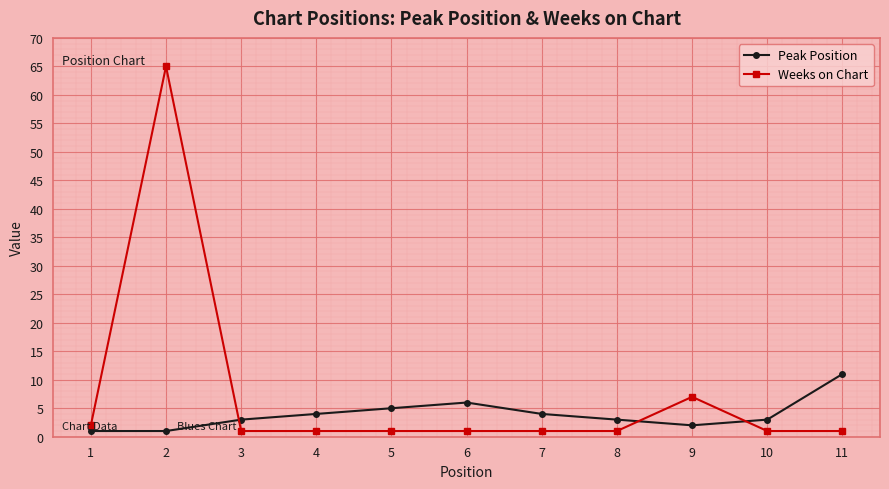

What is the minimum value shown in the chart?

1